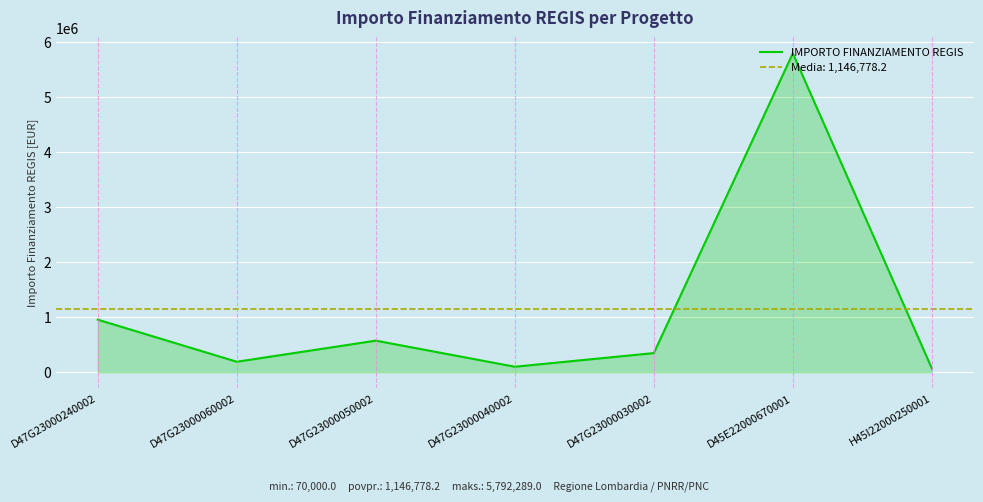

What is the difference between the second highest and minimum values?

884368.7